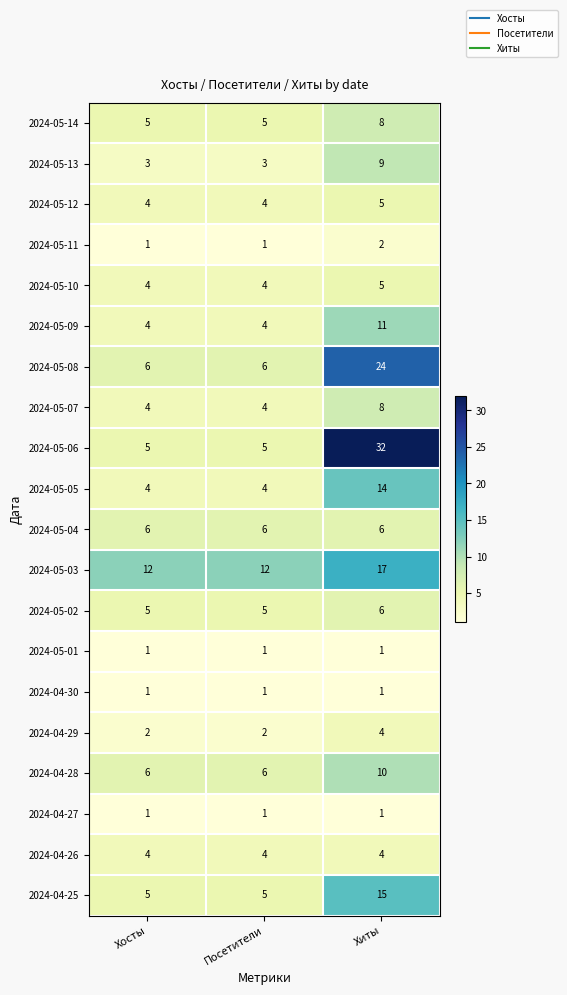

What is the sum of the 2024-05-09 values at Посетители and Хиты?

15